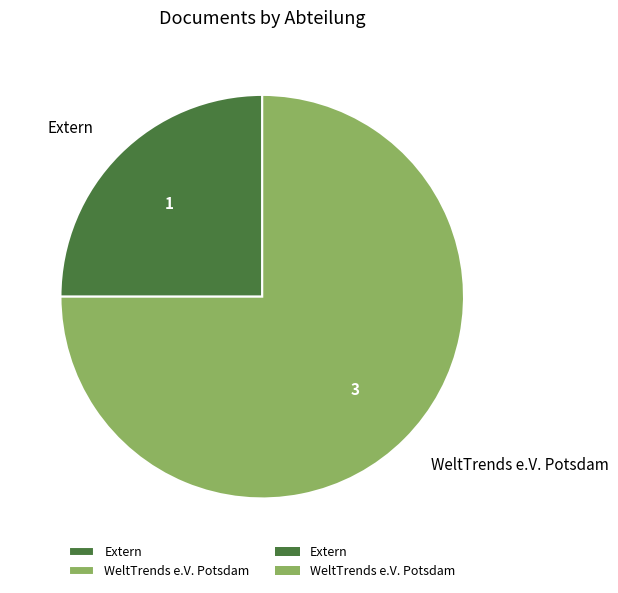

Do Extern and WeltTrends e.V. Potsdam together represent more than half of the pie?

Yes